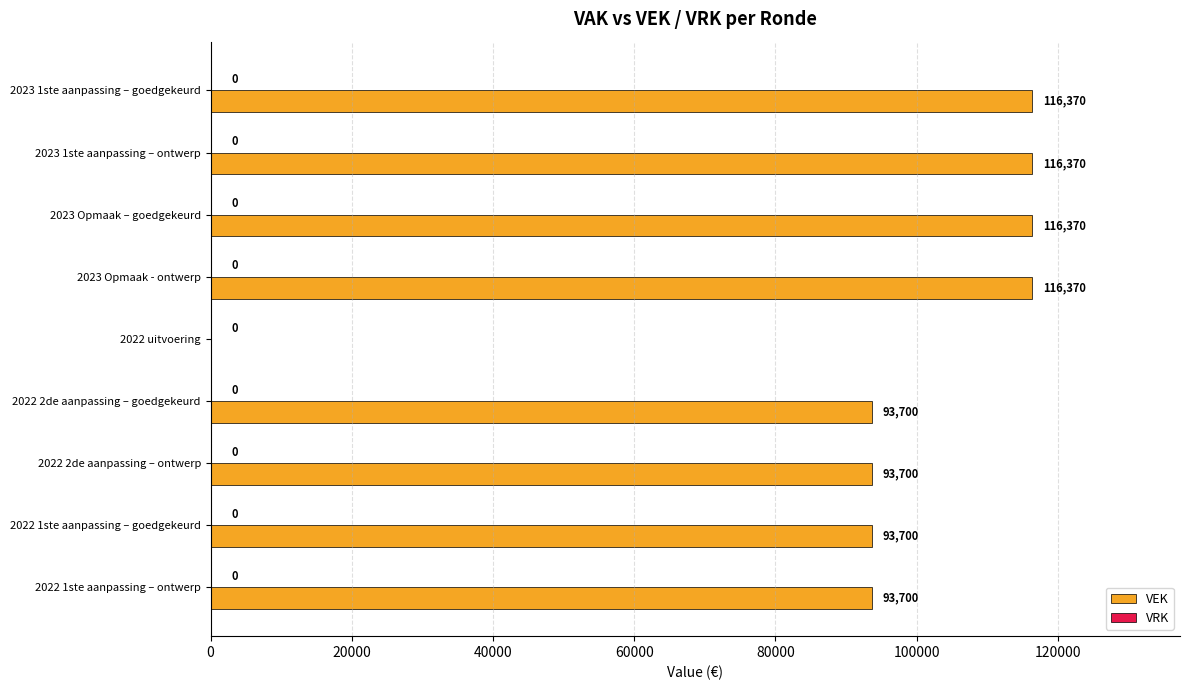

What is the sum of all values?

840280